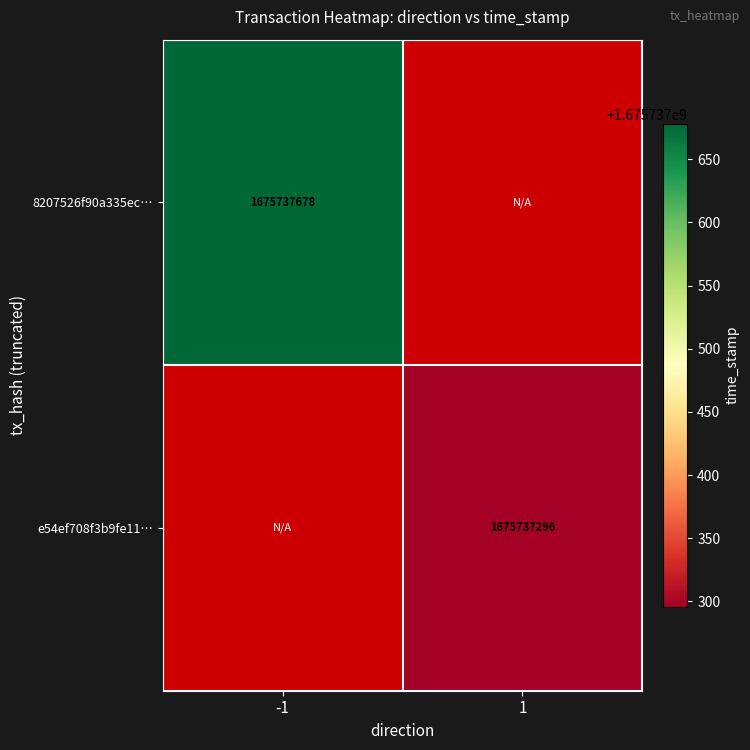

Reading left to right, list all the values displayed in this chart.

8207526f90a335ec03e2f82bfea6372b78b8ed5: -1	1675737678
e54ef708f3b9fe110632ef7d282209e2e77ae08: 1	1675737296